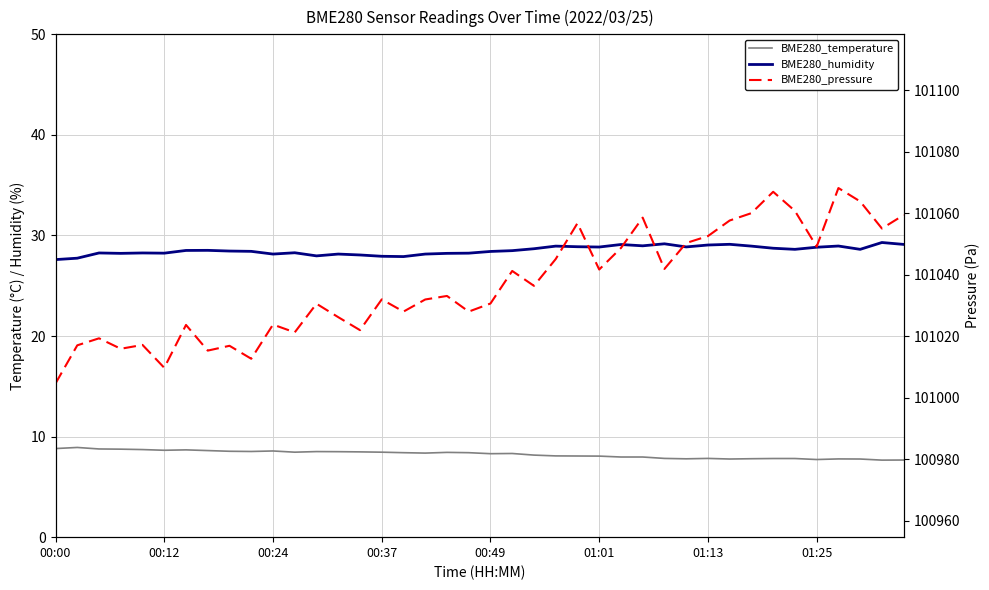

What is the minimum value for BME280_humidity?

27.6